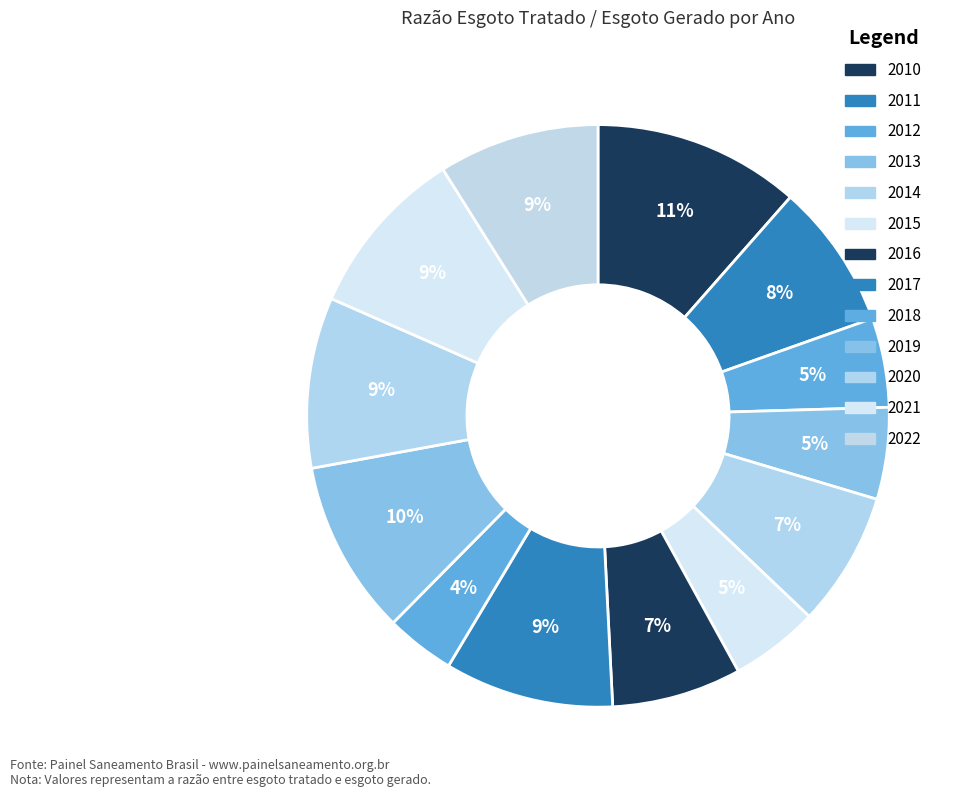

Rank the categories by value from lowest to highest.

2018, 2015, 2012, 2013, 2016, 2014, 2011, 2022, 2017, 2020, 2021, 2019, 2010